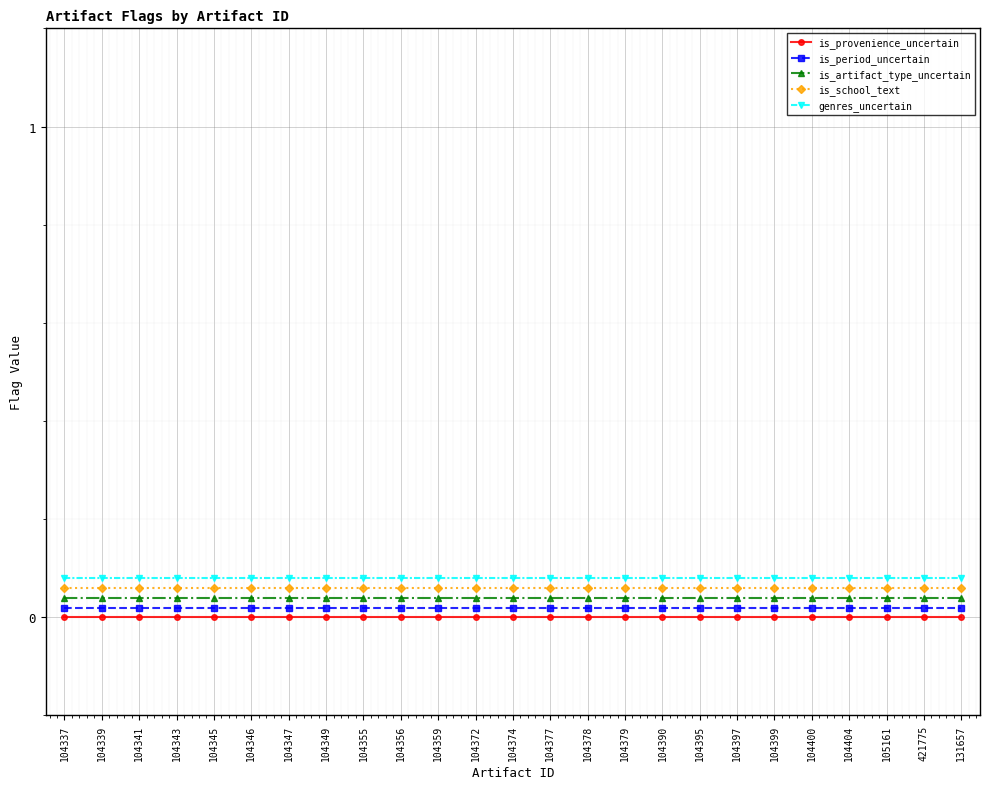

Rank the series by their maximum value, from highest to lowest.

genres_uncertain, is_school_text, is_artifact_type_uncertain, is_period_uncertain, is_provenience_uncertain